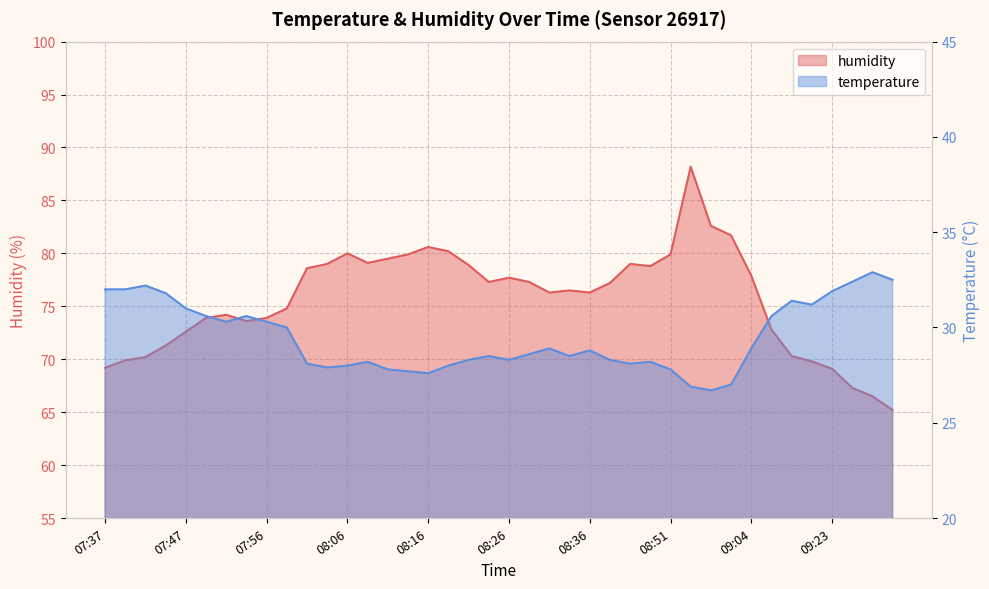

Rank the categories by temperature value from lowest to highest.

08:56, 08:53, 08:58, 08:16, 08:14, 08:11, 08:51, 08:04, 08:06, 08:18, 08:01, 08:40, 08:09, 08:43, 08:21, 08:26, 08:38, 08:23, 08:33, 08:28, 08:36, 08:31, 09:04, 07:59, 07:52, 07:56, 07:49, 07:54, 09:09, 07:47, 09:20, 09:15, 07:44, 09:23, 07:37, 07:39, 07:42, 09:25, 09:31, 09:28